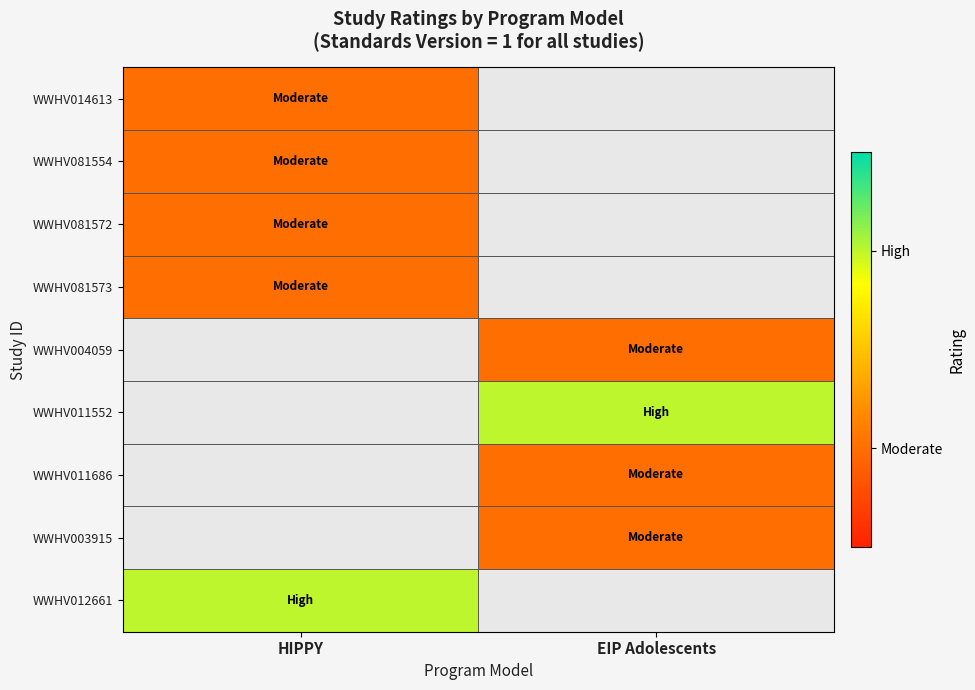

Rank the categories by WWHV004059 value from highest to lowest.

HIPPY, EIP Adolescents